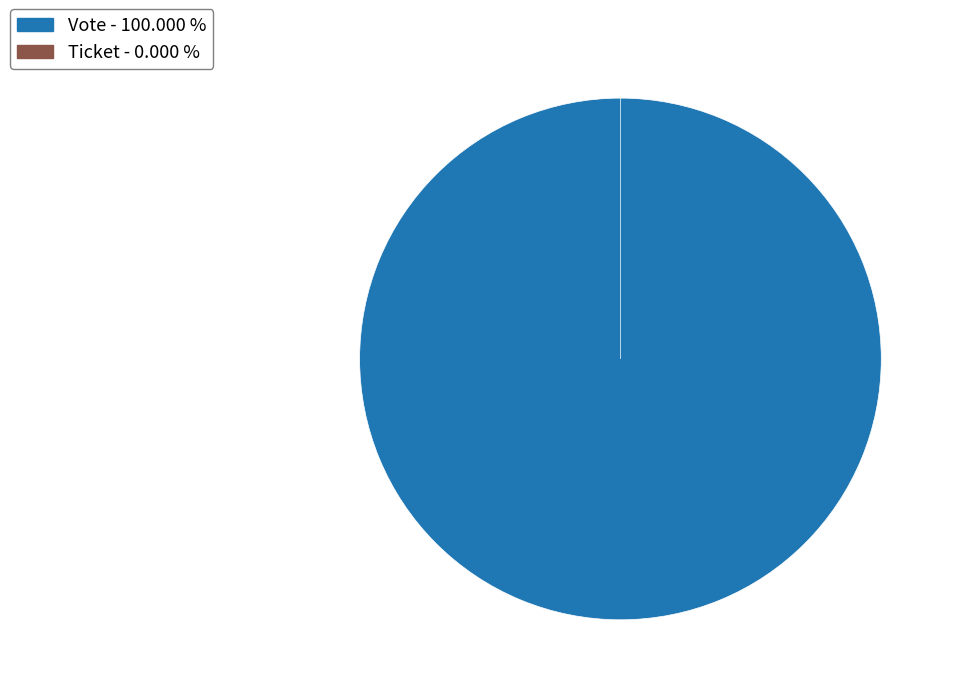

To the nearest percent, what percentage of the pie is Vote (io_index=1)?

100%